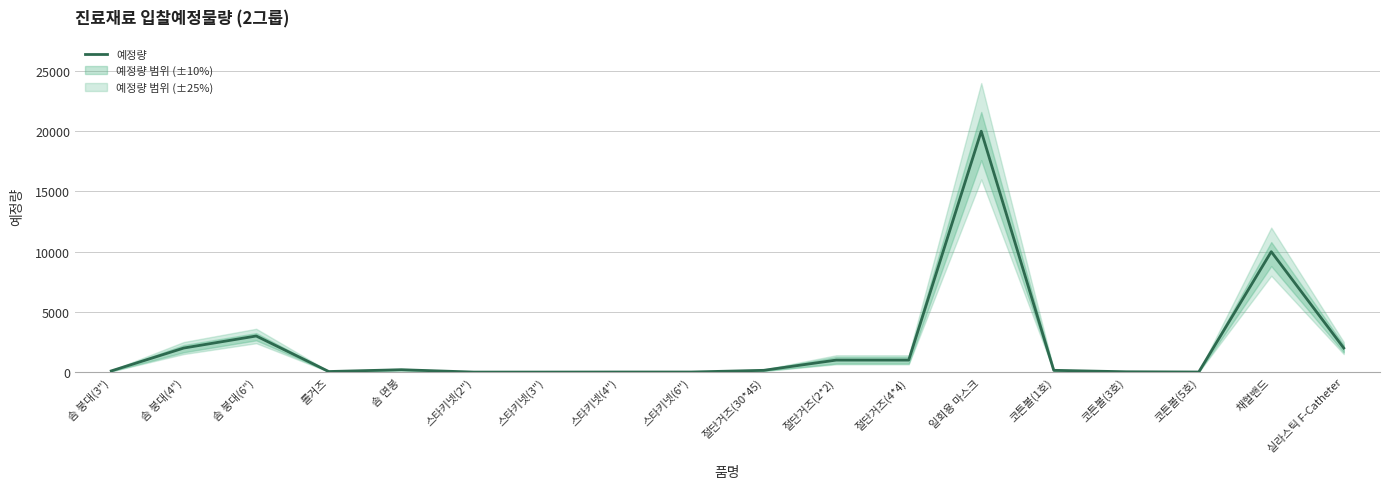

What is the label of the 11th point from the left?

절단거즈(2*2)